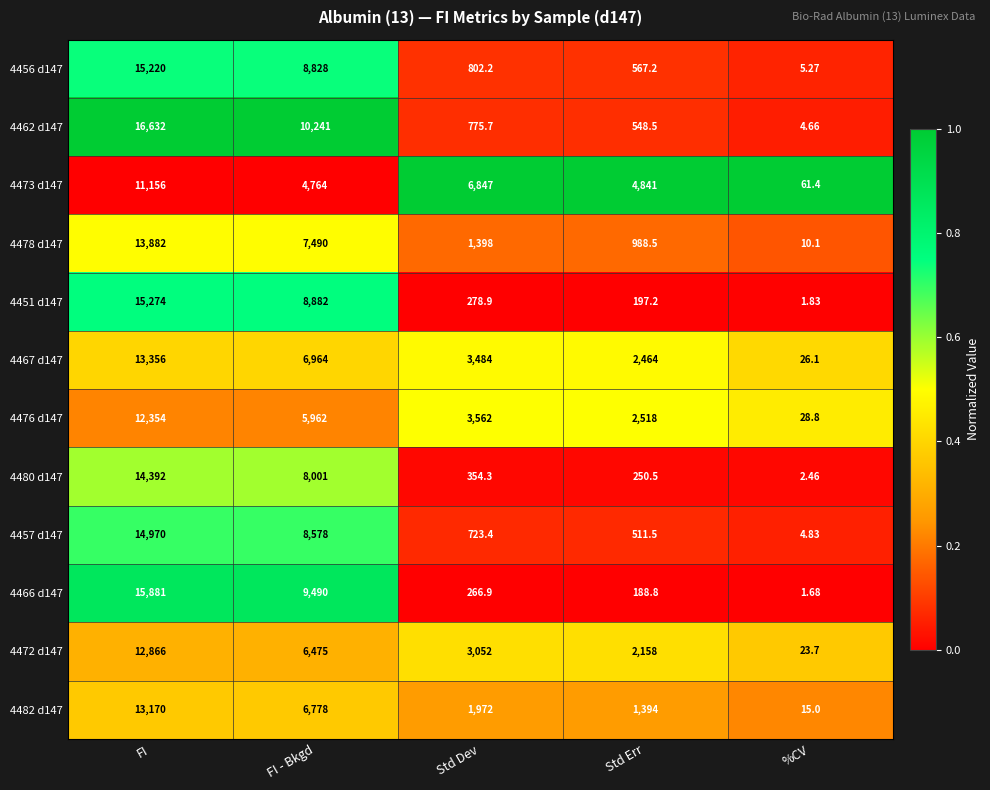

Is the value of 4451 d147 at %CV greater than the value of 4482 d147 at %CV?

No